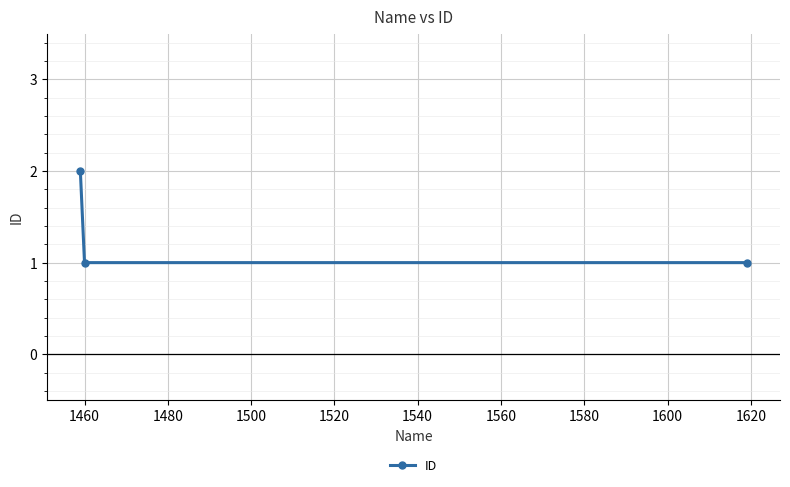

How many values are between 1 and 2?

3